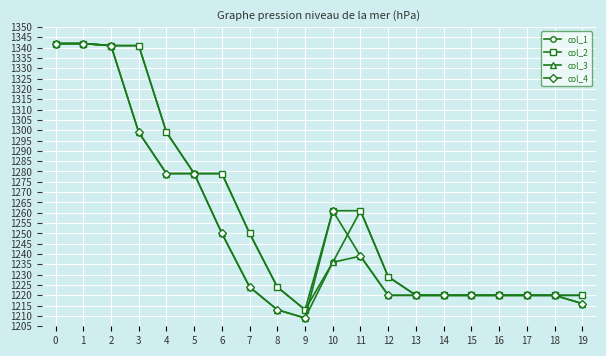

At which category does the chart reach its minimum across all series?

9